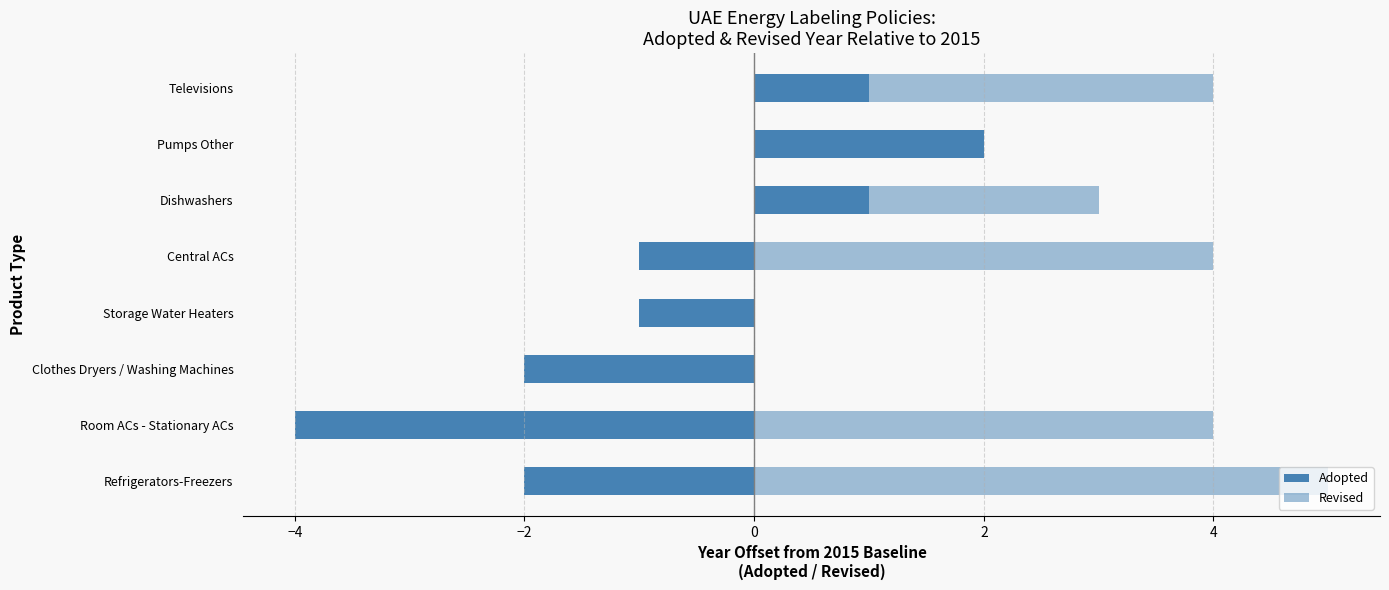

Which category has the lowest value across all series?

Room ACs - Stationary ACs